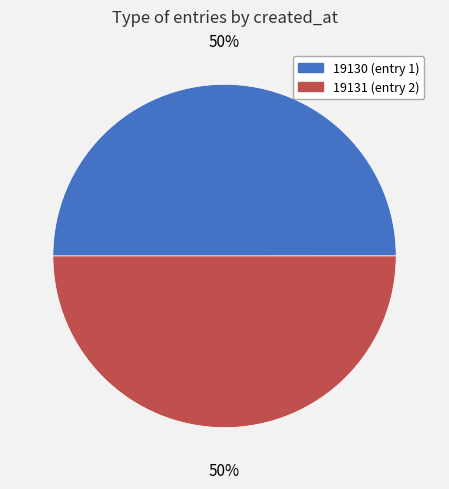

How many slices are in this pie chart?

2